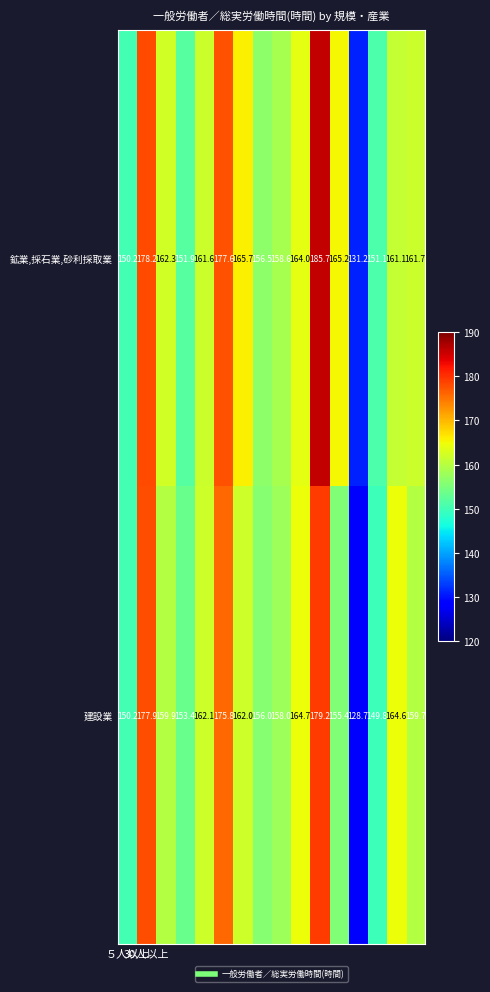

Which series has the widest spread of values?

鉱業,採石業,砂利採取業